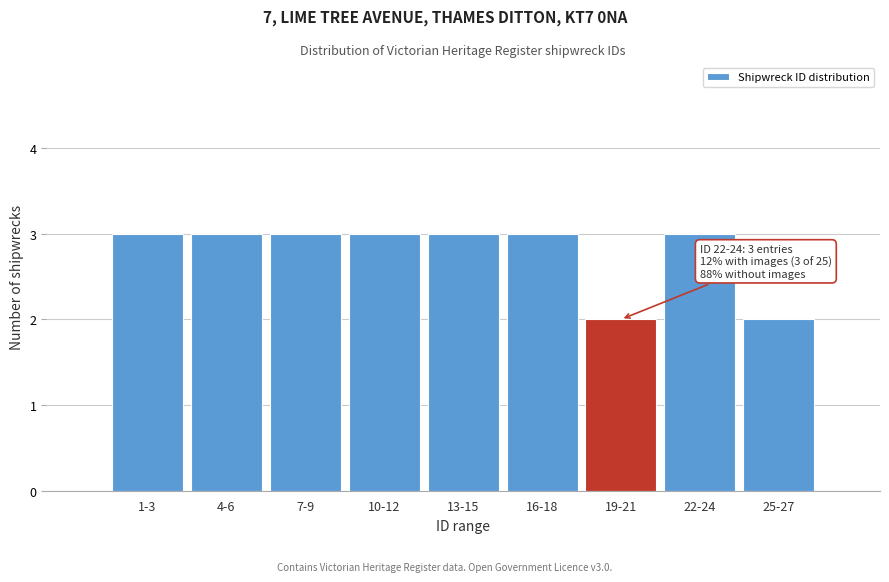

Reading left to right, transcribe all the data shown in this chart.

1-3=3	4-6=3	7-9=3	10-12=3	13-15=3	16-18=3	19-21=2	22-24=3	25-27=2